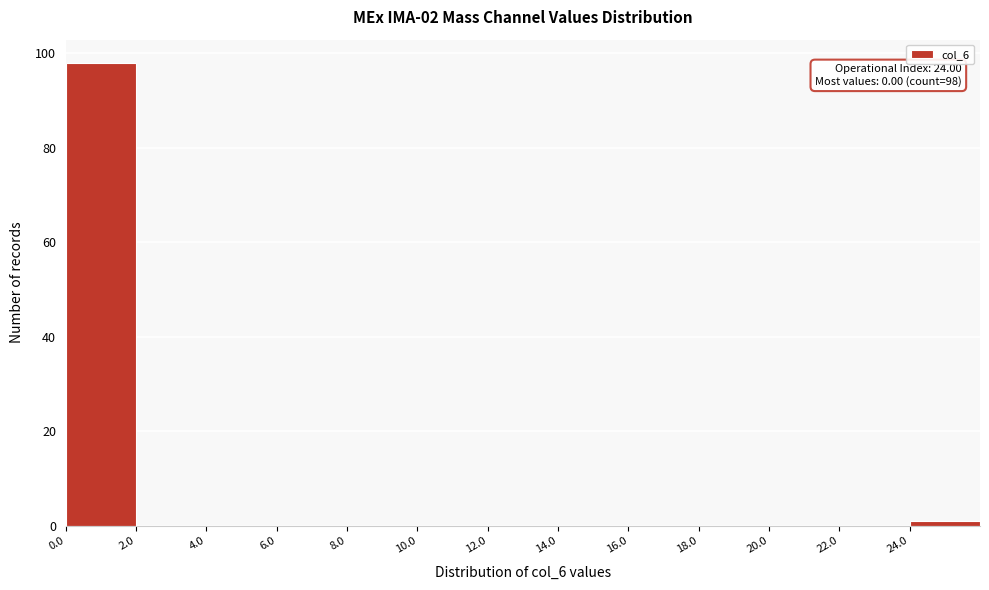

Over which range of the x-axis is the bar tallest?

0 to 2